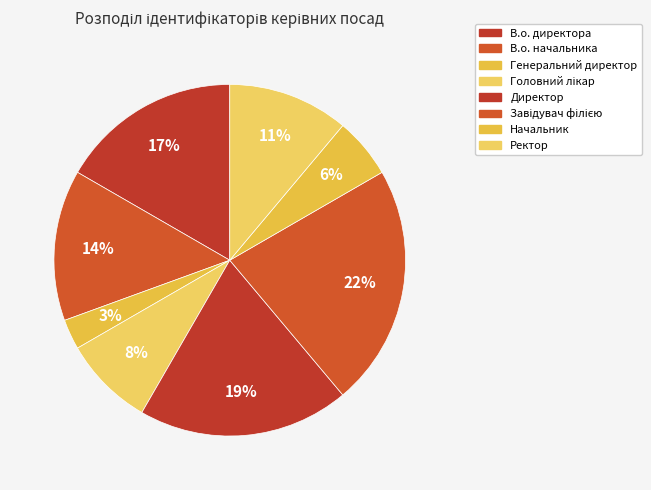

Rank the categories by value from highest to lowest.

Завідувач філією, Директор, В.о. директора, В.о. начальника, Ректор, Головний лікар, Начальник, Генеральний директор